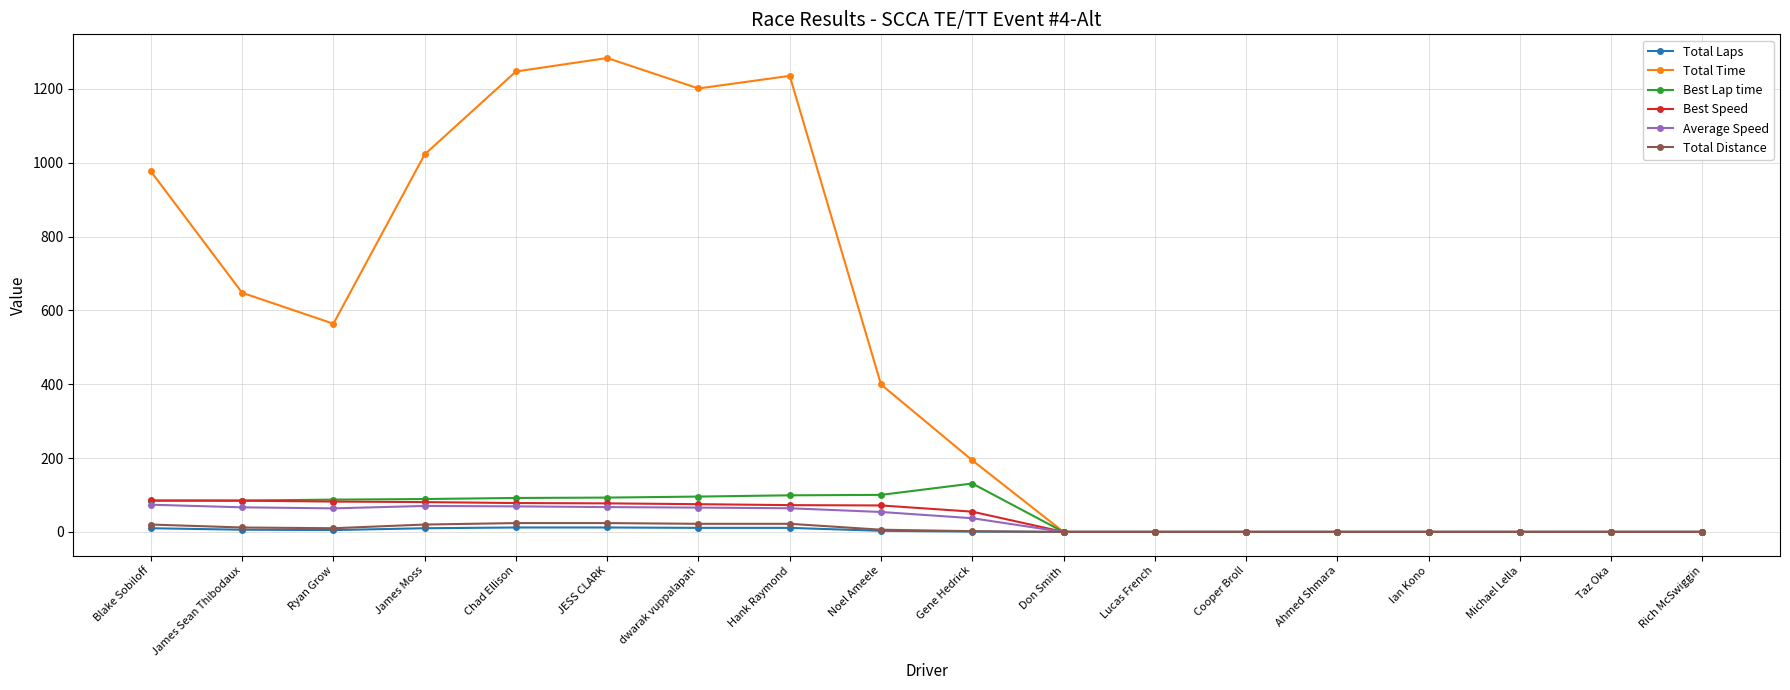

Does the chart have visible grid lines?

Yes